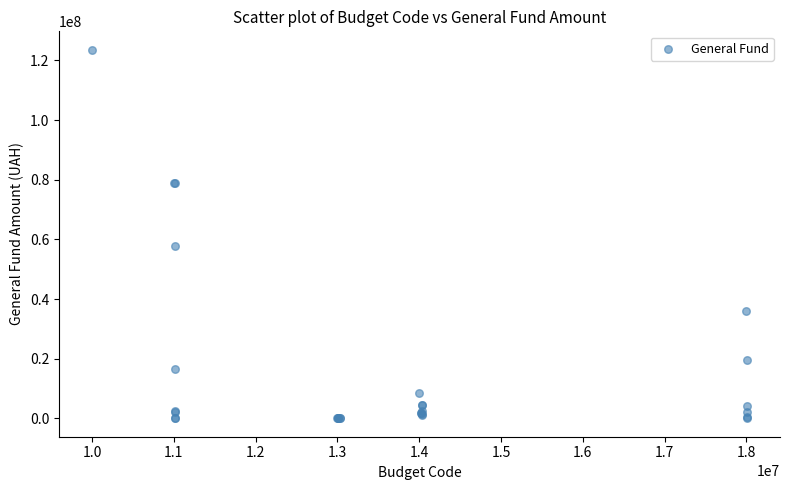

What Y value in the scatter plot is closest to 61791000?

57684000